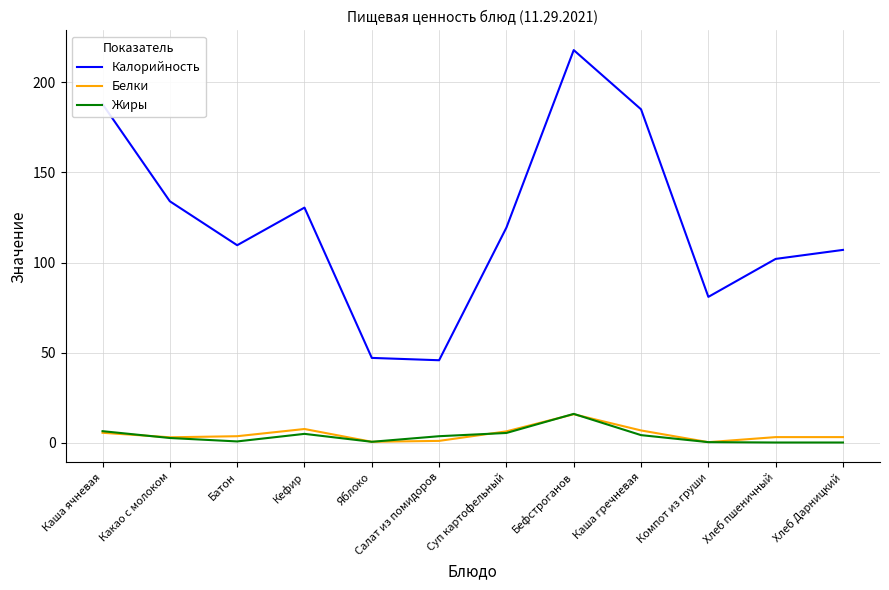

What is the difference between the second highest and second lowest values in the Белки series?

7.1